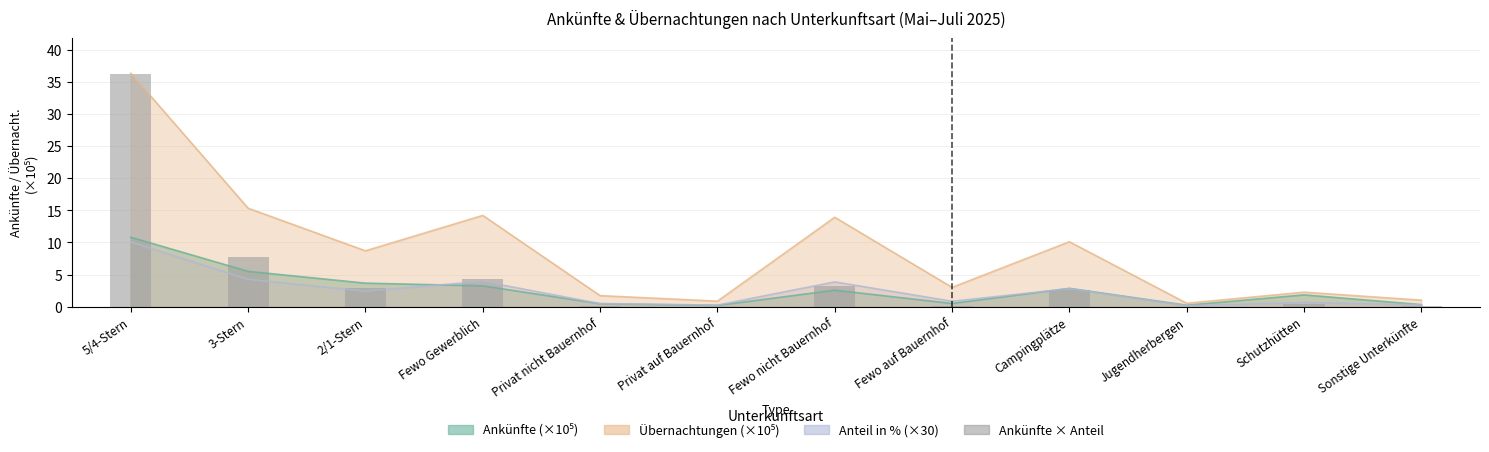

What is the change in value from Privat nicht Bauernhof to Fewo auf Bauernhof?

+0.1